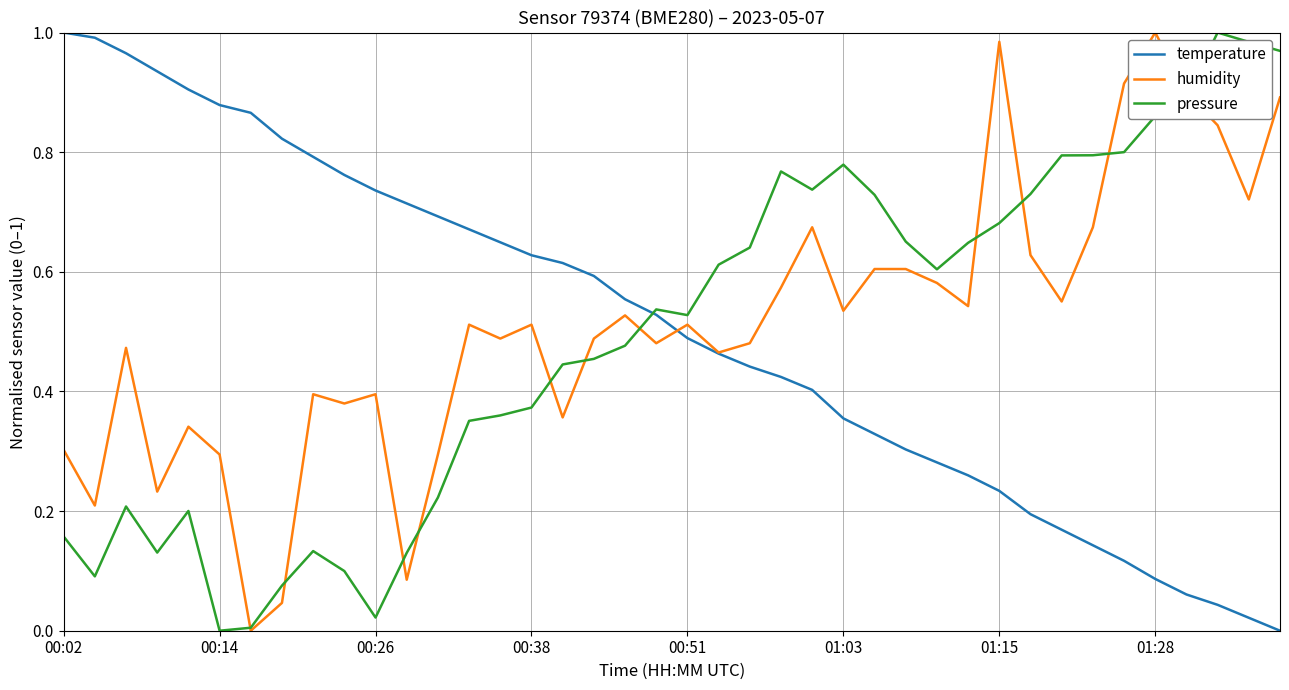

What is the average value of the pressure series?

0.5